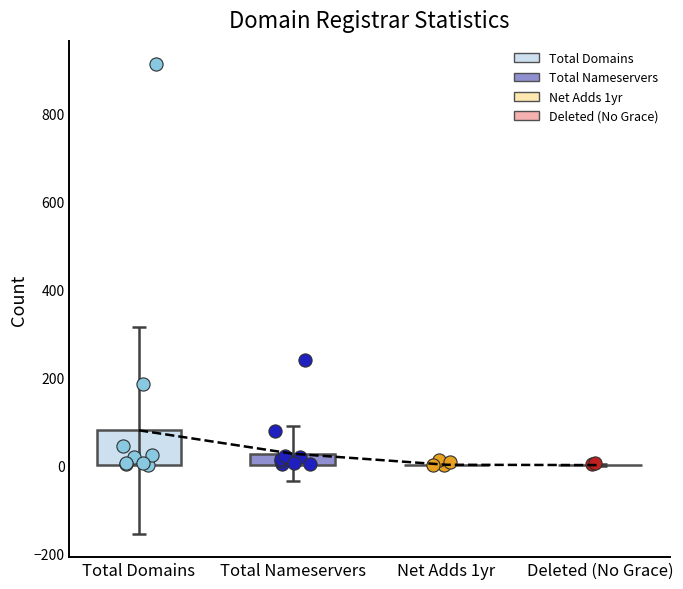

Which series has the largest total across all categories?

total-domains